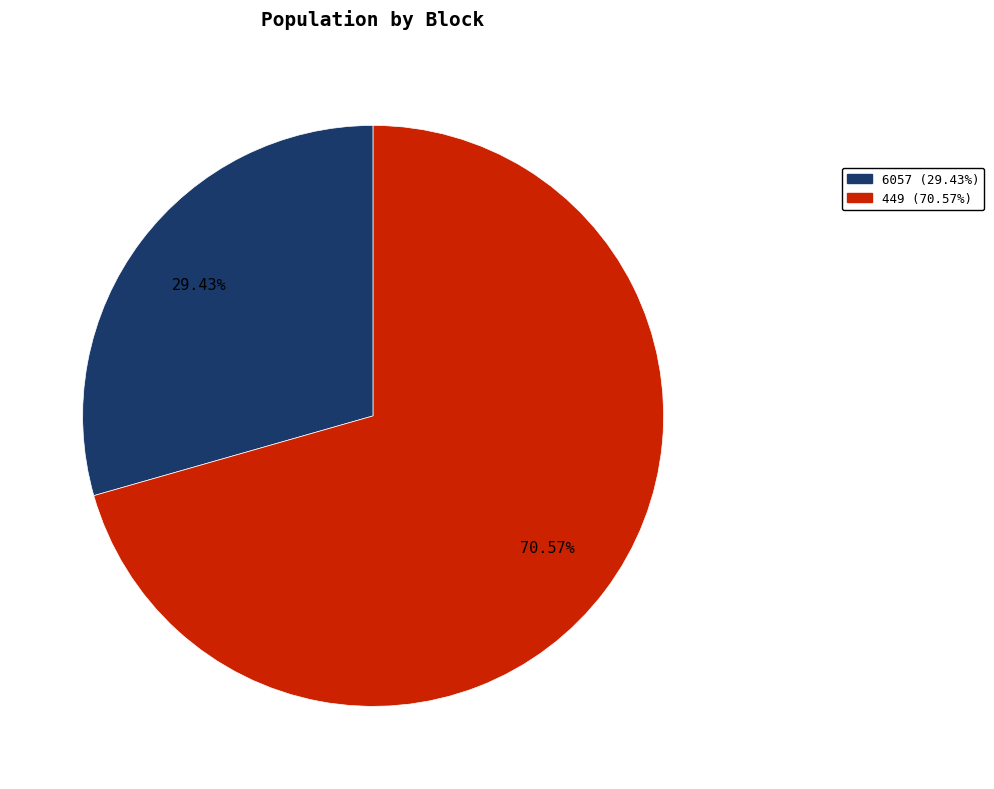

To the nearest percent, what percentage of the pie is 6057?

29%